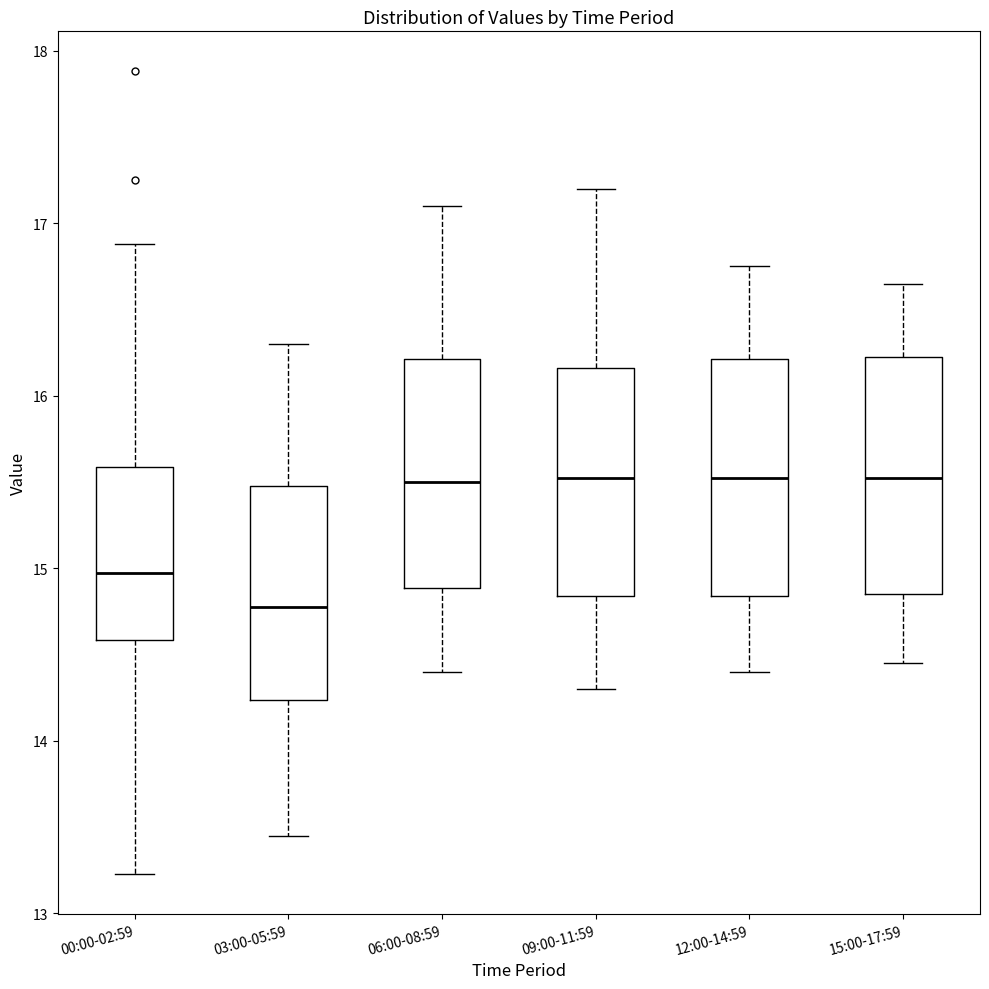

Reading left to right, read every box against the y-axis: the position of its median line, the range the box covers, and the ends of its whiskers. The values are not printed on the chart, so give them approximately, as read against the axis.

00:00-02:59: median 15.0, box 14.6 to 15.6, whiskers 13.2 to 16.9
03:00-05:59: median 14.8, box 14.2 to 15.5, whiskers 13.5 to 16.3
06:00-08:59: median 15.5, box 14.9 to 16.2, whiskers 14.4 to 17.1
09:00-11:59: median 15.5, box 14.8 to 16.2, whiskers 14.3 to 17.2
12:00-14:59: median 15.5, box 14.8 to 16.2, whiskers 14.4 to 16.8
15:00-17:59: median 15.5, box 14.9 to 16.2, whiskers 14.5 to 16.7